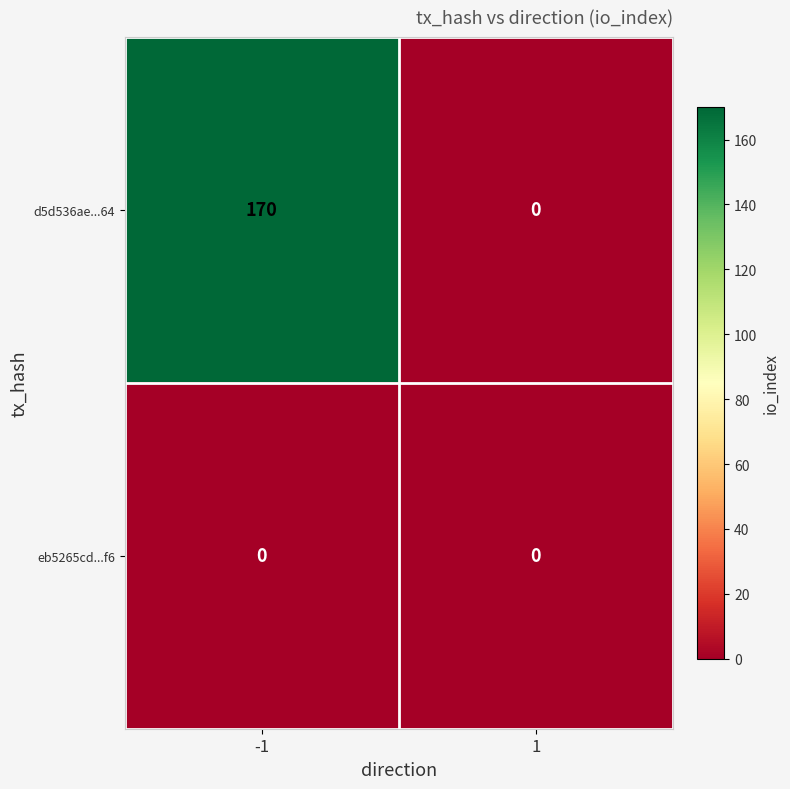

Reading right to left, extract all data points from this chart.

d5d536ae...64: 0	170
eb5265cd...f6: 0	0